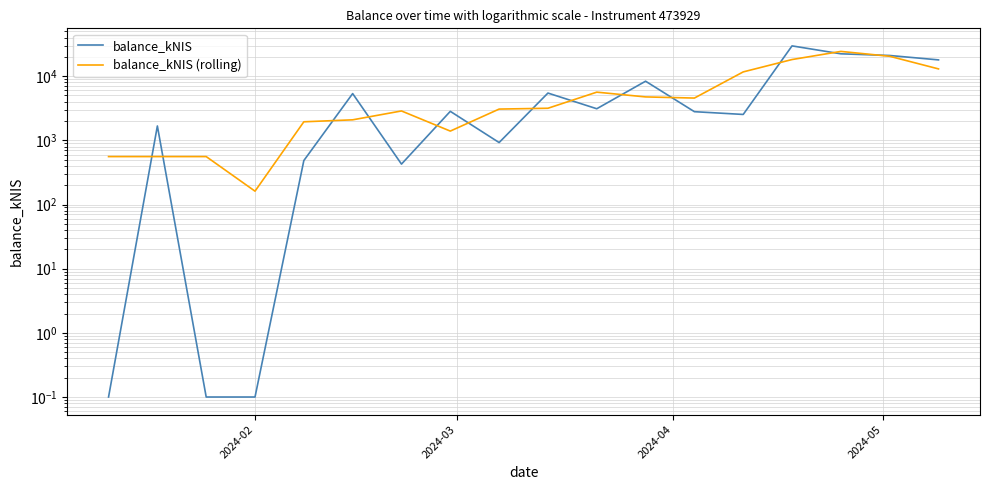

What is the value of the balance_kNIS (rolling) point at the 2nd from the left?

558.3